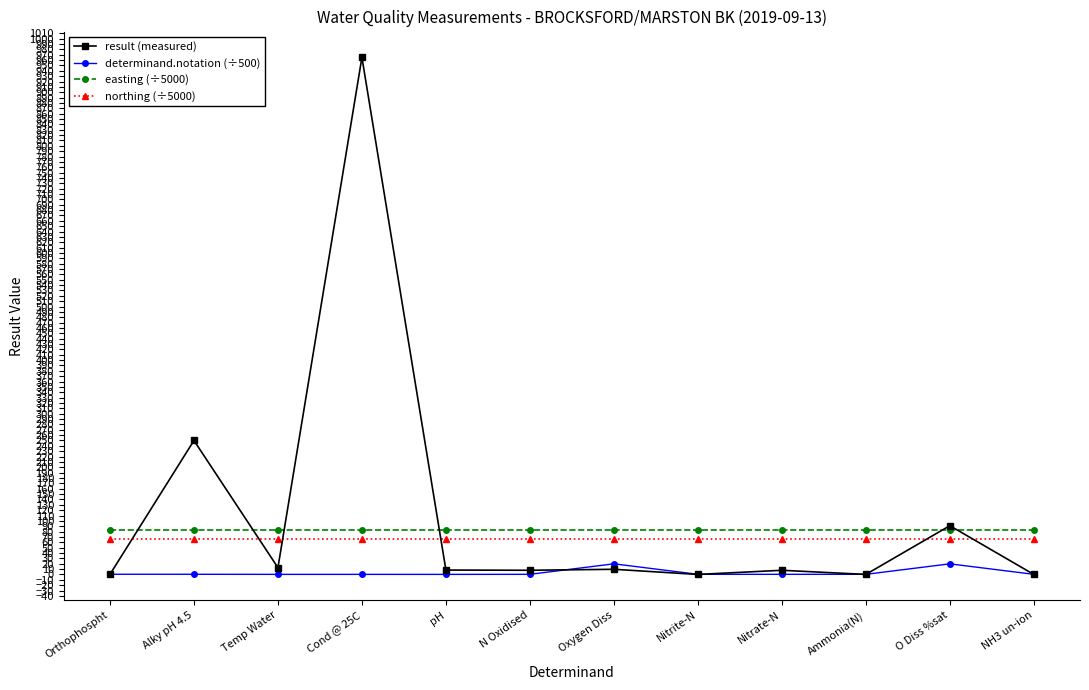

How many lines are shown in the chart?

4